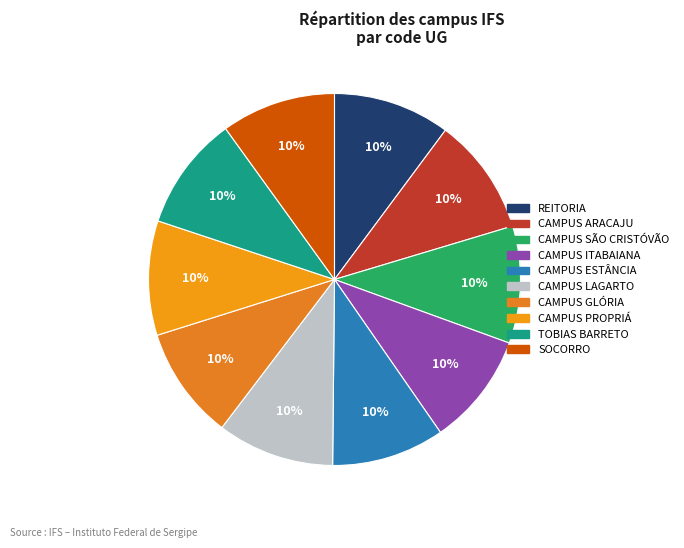

Is there any slice that represents more than half of the pie?

No